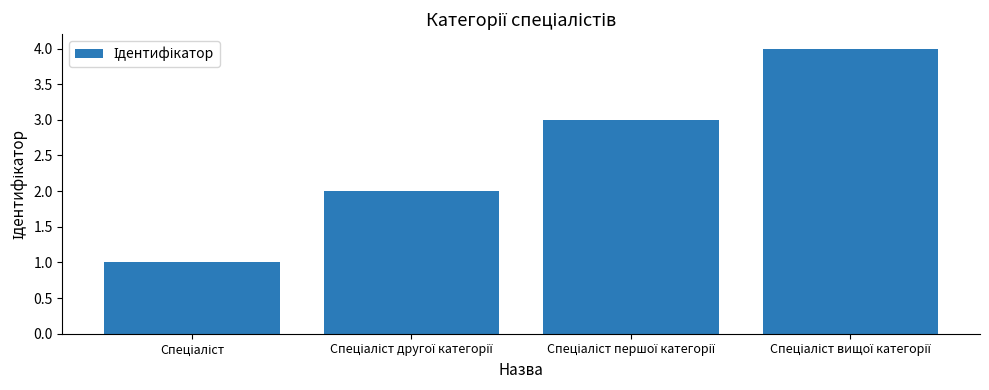

Reading left to right, transcribe all the data shown in this chart.

1	2	3	4